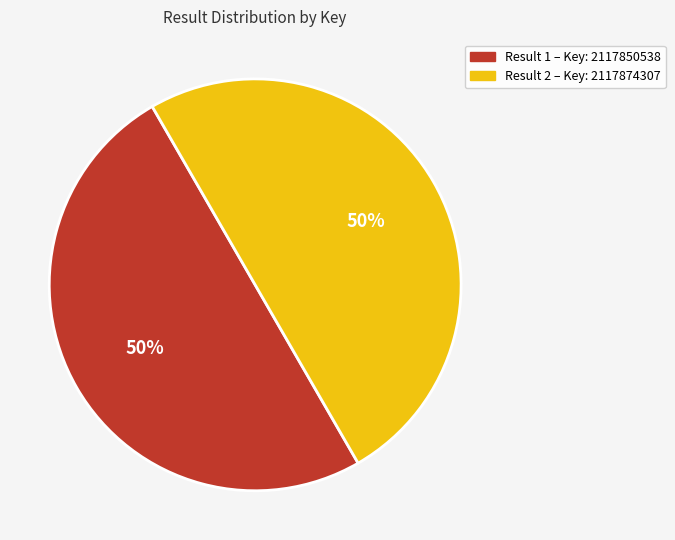

To the nearest percent, what is the average slice percentage?

50%